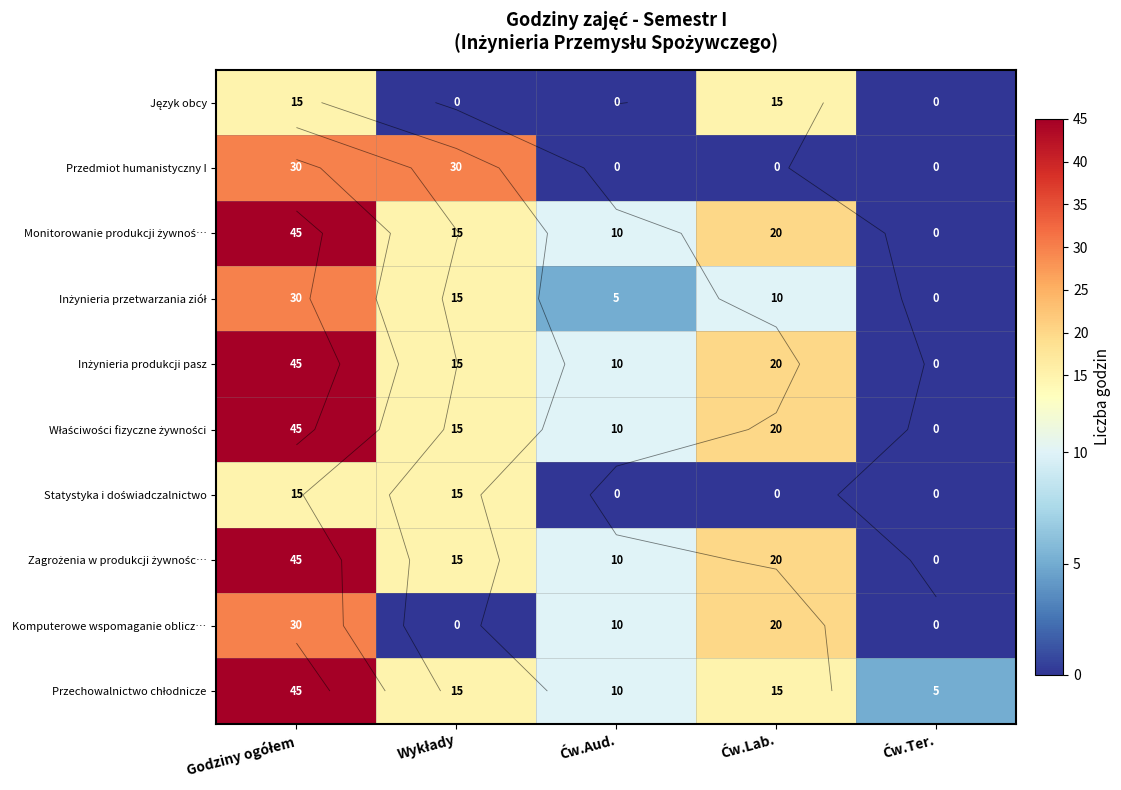

What is the spread (max minus min) of values at Wykłady?

30